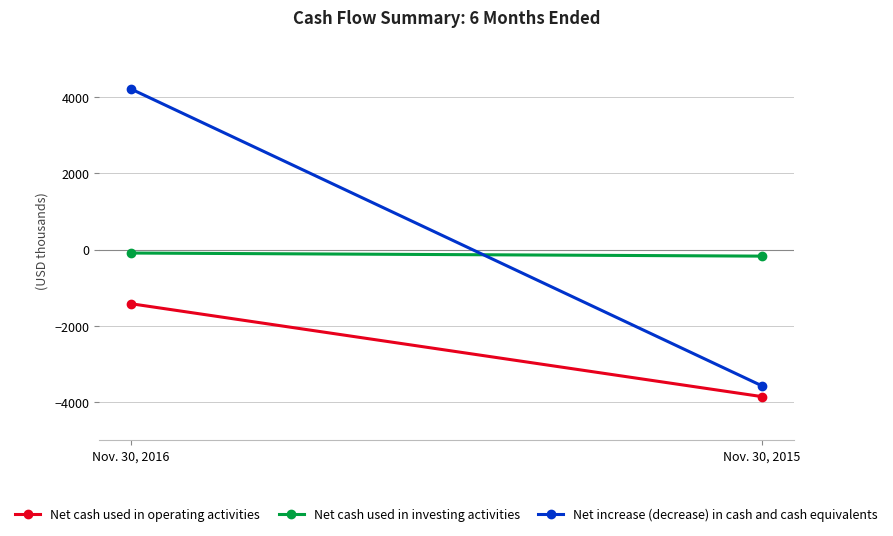

Reading right to left, list all the values displayed in this chart.

Net cash used in operating activities: -3853	-1416
Net cash used in investing activities: -169	-88
Net increase (decrease) in cash and cash equivalents: -3572	4215